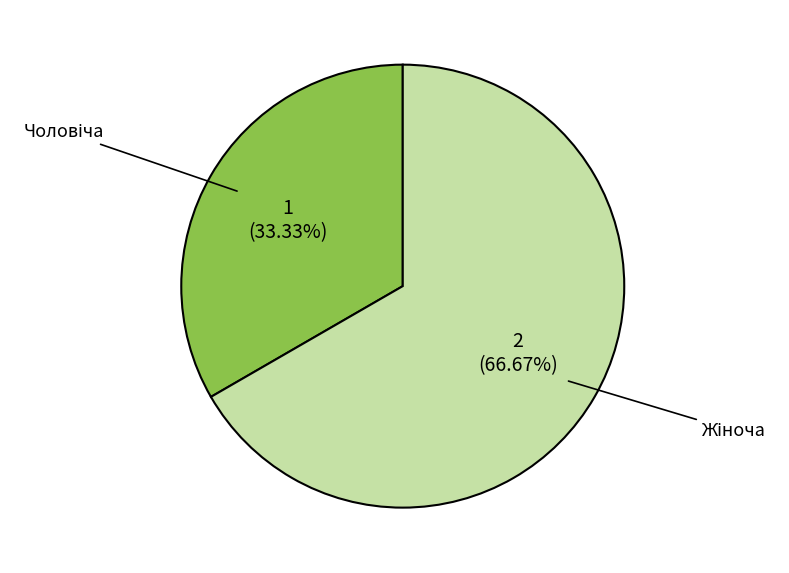

Does any single category account for the majority?

Yes